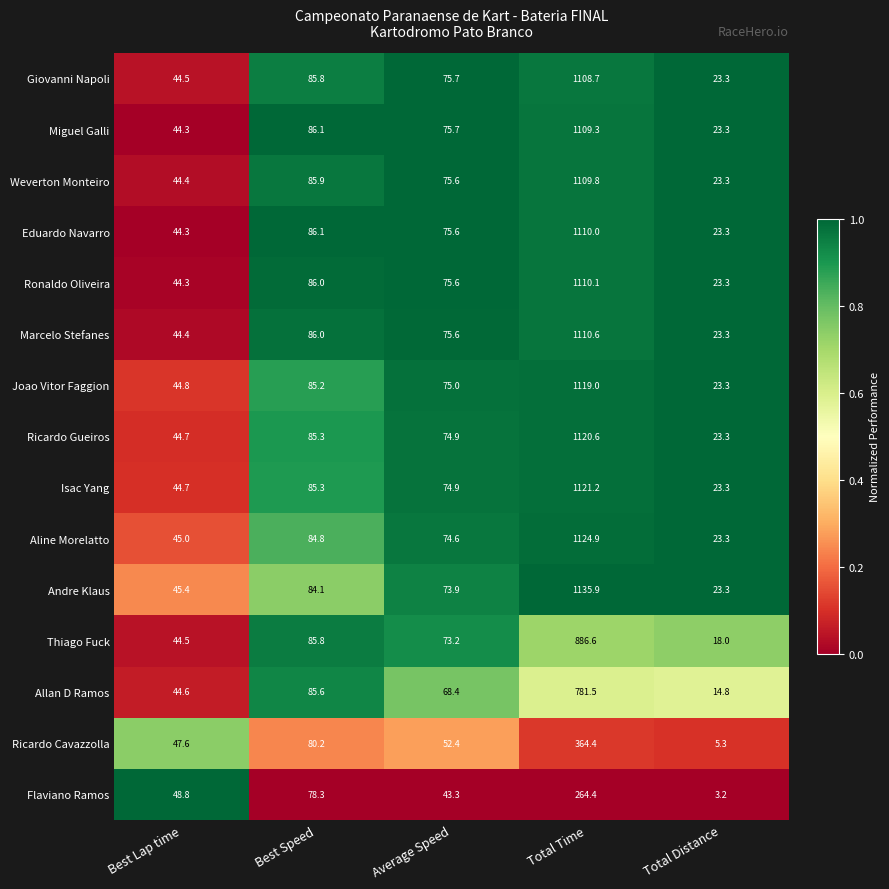

Rank the categories by Allan D Ramos value from highest to lowest.

Total Time, Best Speed, Average Speed, Best Lap time, Total Distance